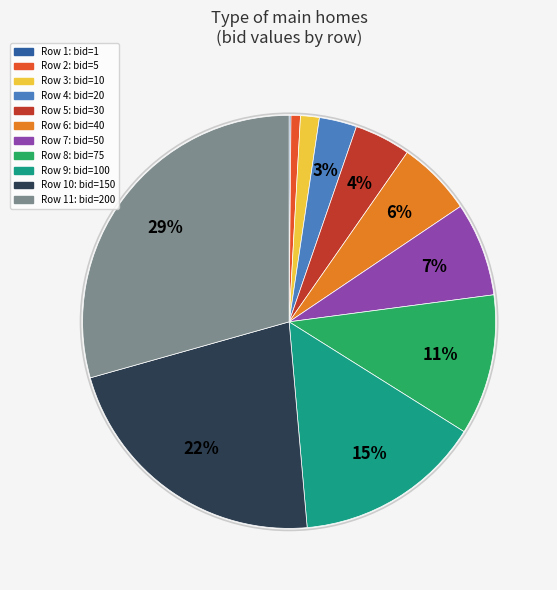

Is there a majority slice in this chart?

No